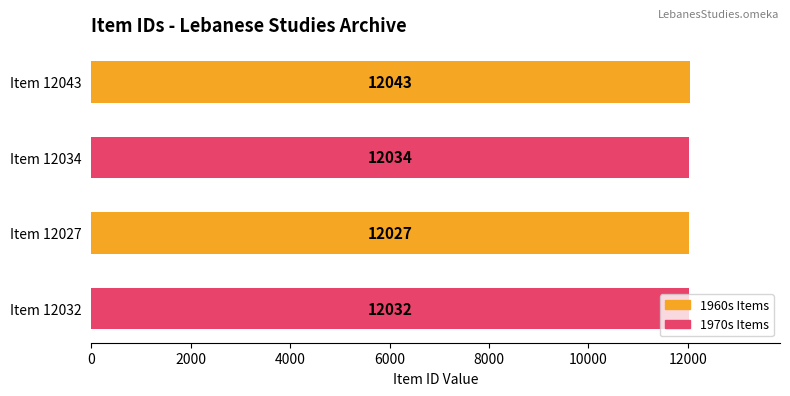

How many values are below 12034?

2